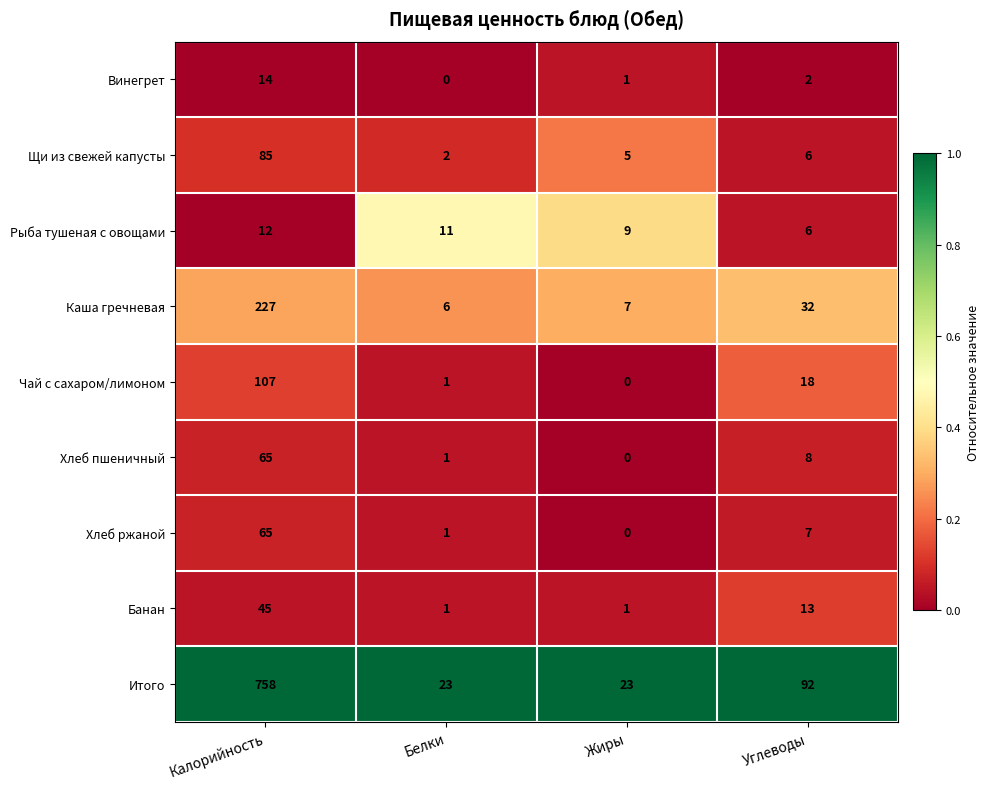

At which category is the sum across all series the highest?

Калорийность